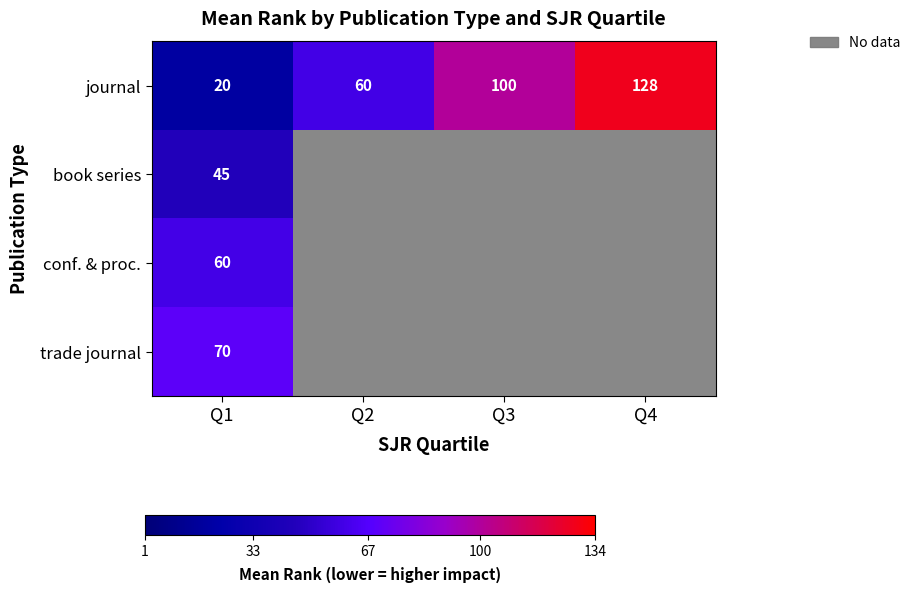

At which label is conf. & proc. closest to 60?

Q1